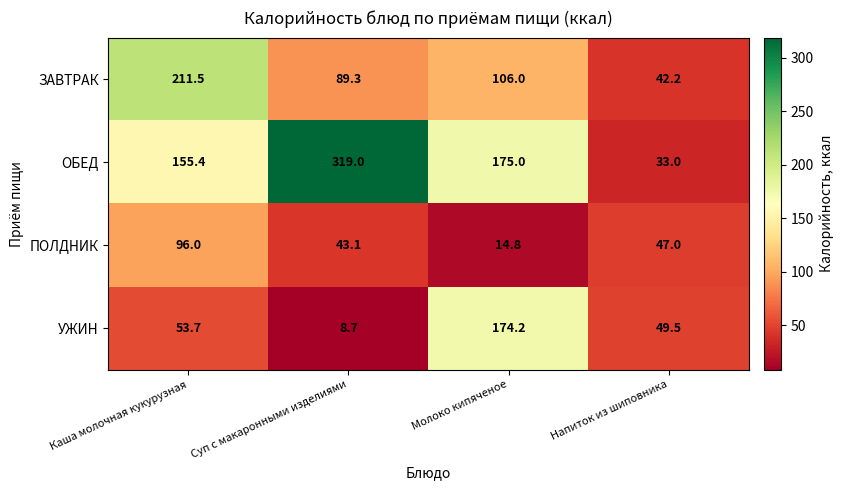

Which series has the widest spread of values?

ОБЕД